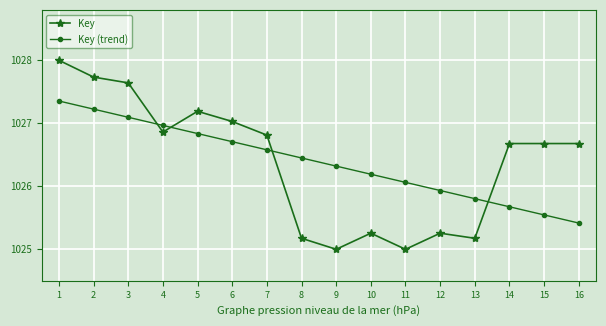

What is the value of the Key (trend) point at the 13th from the left?

1025.8